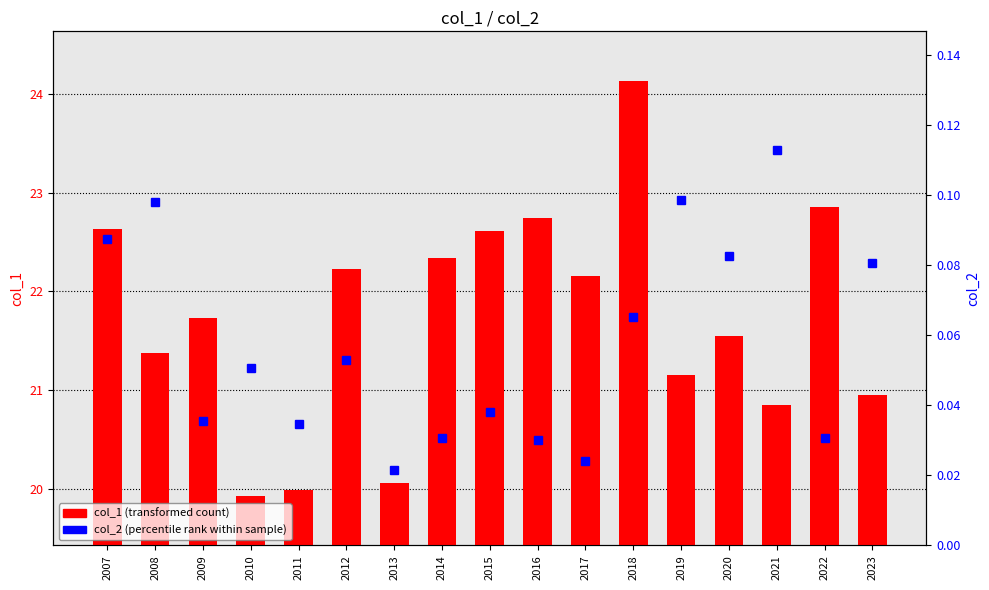

List the series in order of their overall mean, highest first.

col_1, col_2